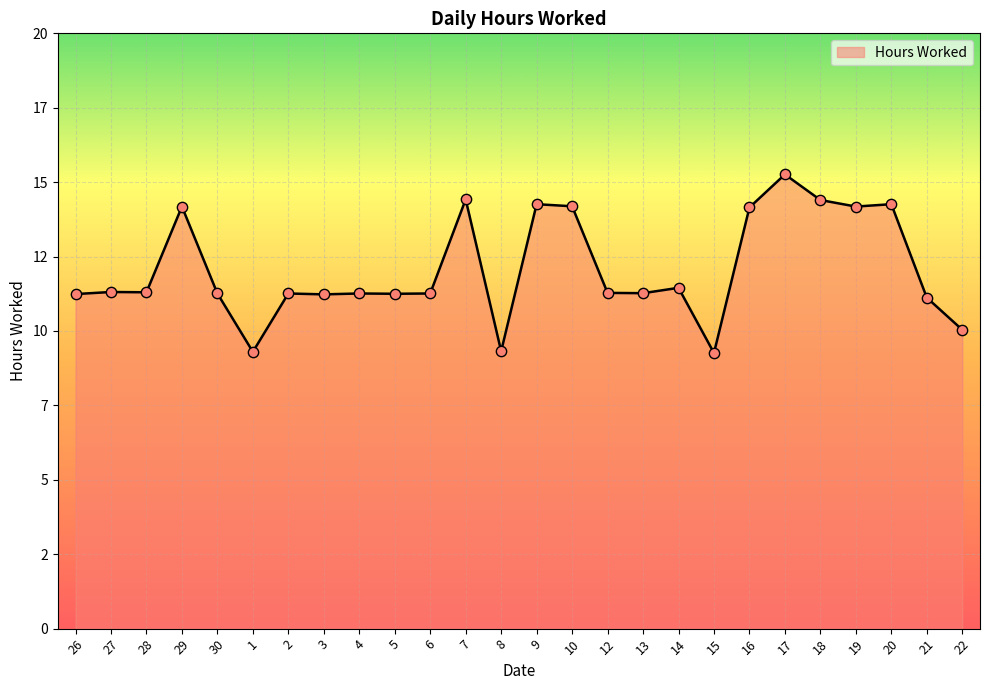

Between 26 and 19, which is larger?

19